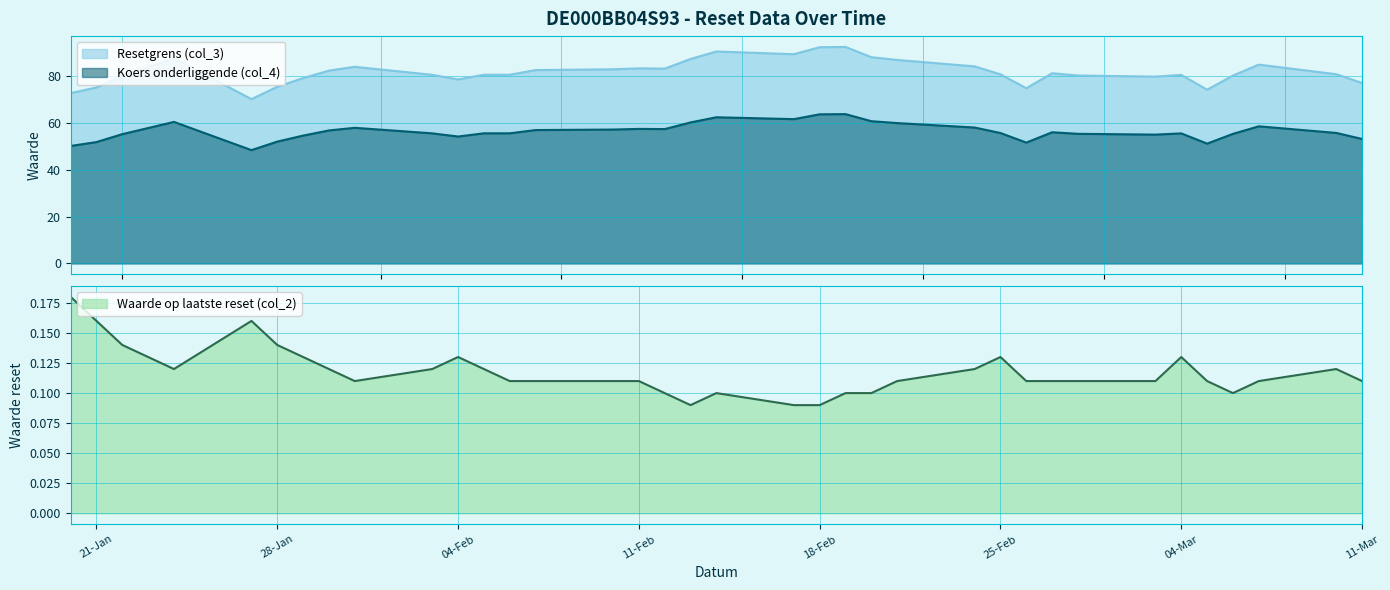

How many lines are shown in the chart?

3